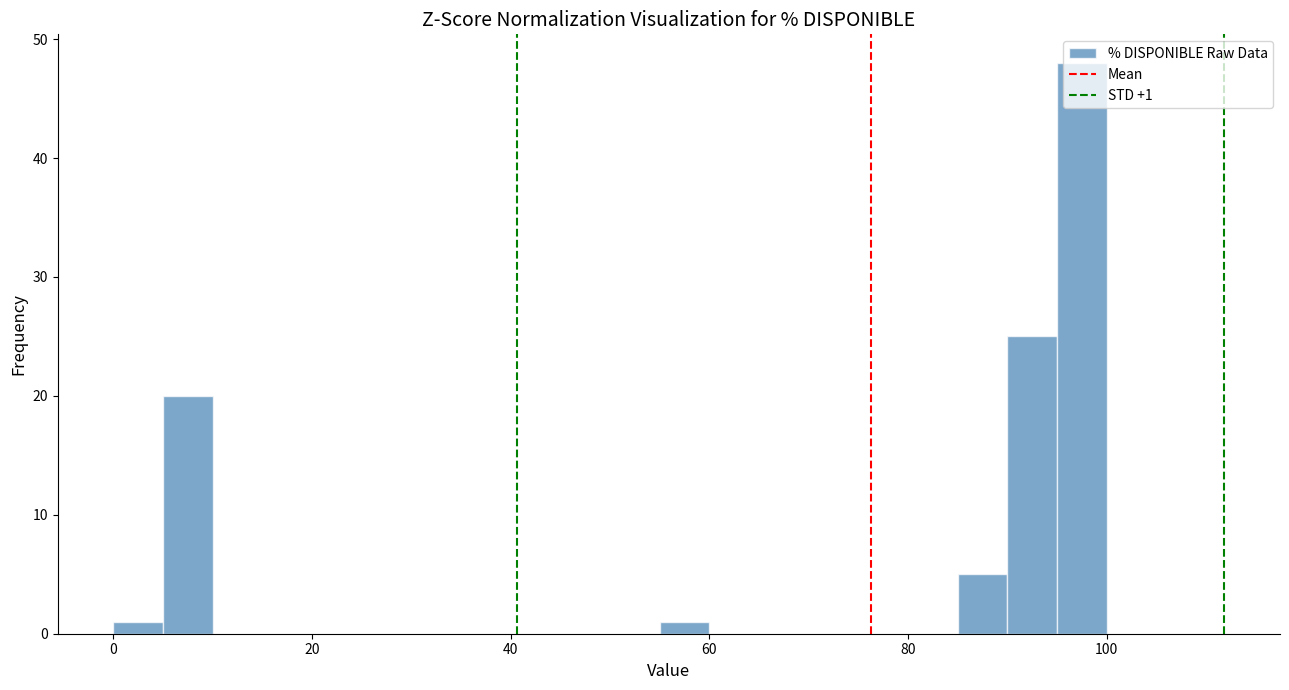

Read against the x-axis, roughly where is the centre of the tallest bar?

98